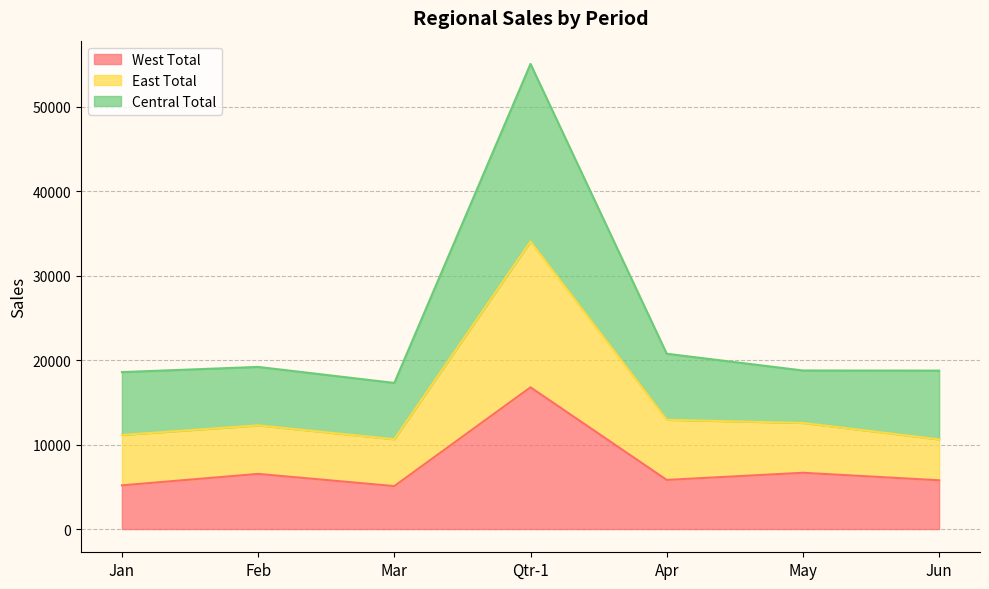

At which label is West Total closest to 10929?

May